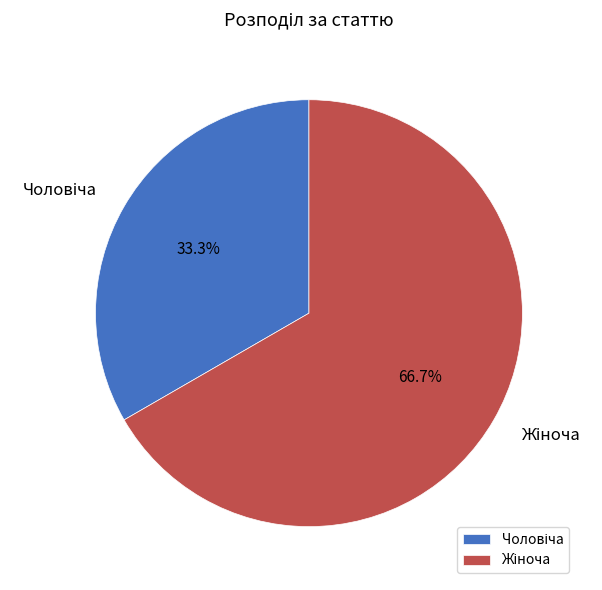

Is there any slice that represents more than half of the pie?

Yes